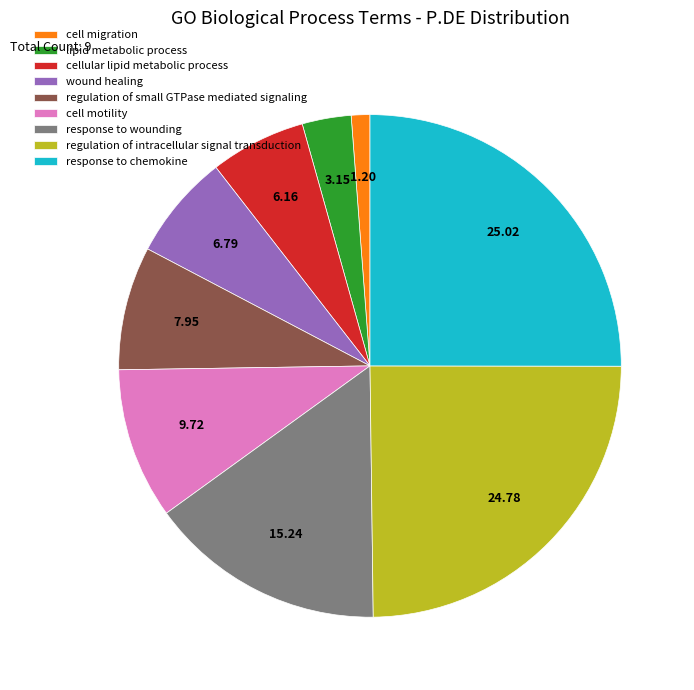

Which slice is the smallest?

cell migration